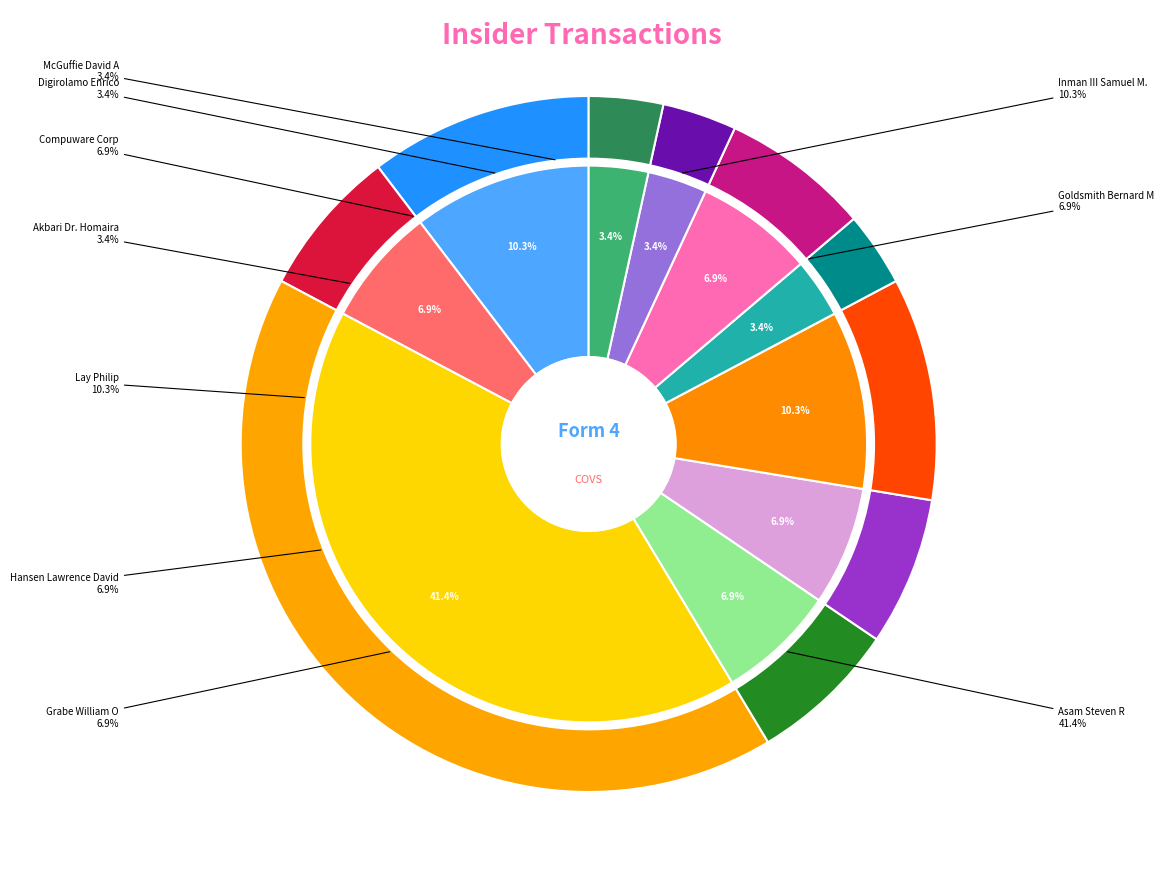

Rank the categories by value from highest to lowest.

Asam Steven R, Inman III Samuel M., Lay Philip, Goldsmith Bernard M, Grabe William O, Hansen Lawrence David, Compuware Corp, Akbari Dr. Homaira, Digirolamo Enrico, McGuffie David A